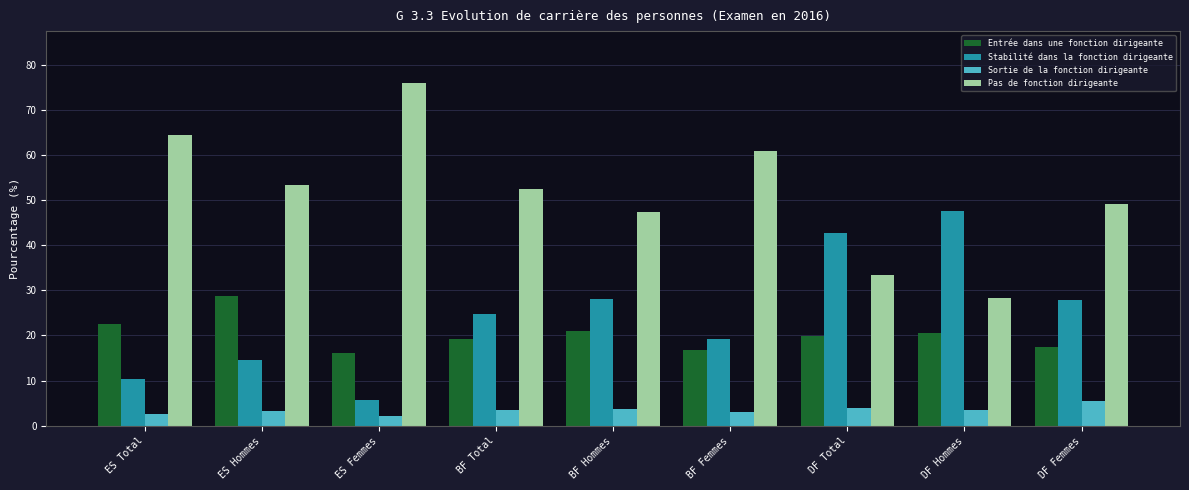

How many bars are there in total?

36